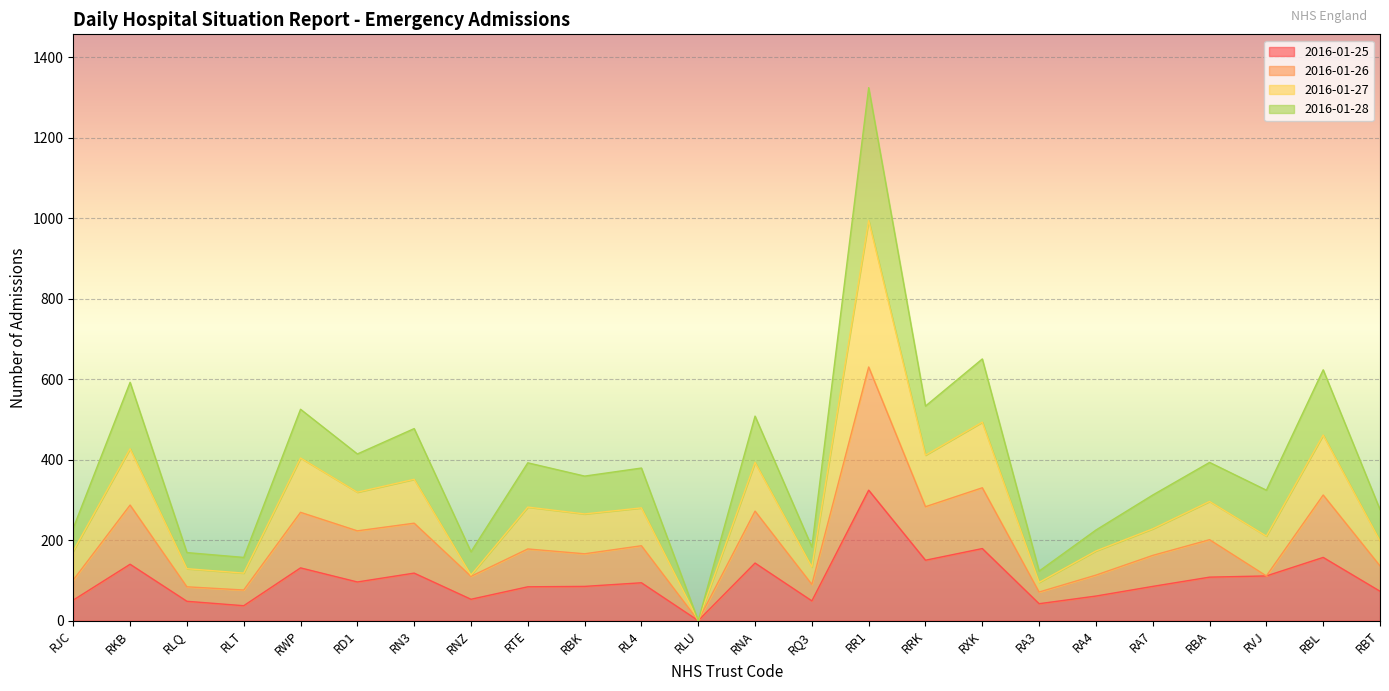

Which label corresponds to the smallest value in the chart?

RLU